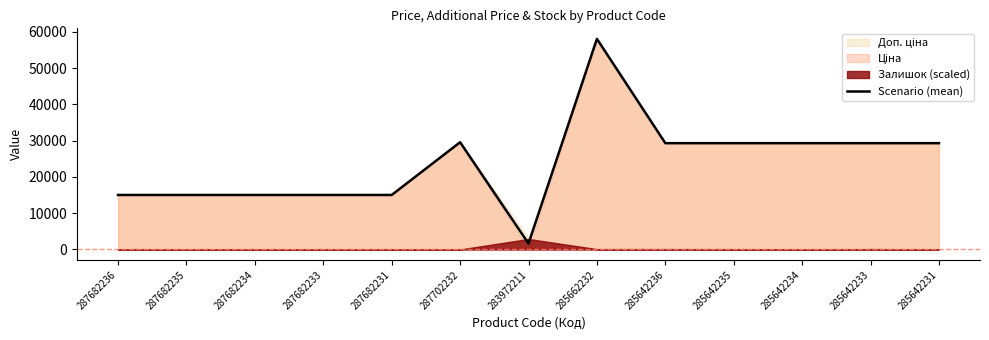

Rank the categories by value from lowest to highest.

283972211, 287682236, 287682235, 287682234, 287682233, 287682231, 285642236, 285642235, 285642234, 285642233, 285642231, 287702232, 285662232